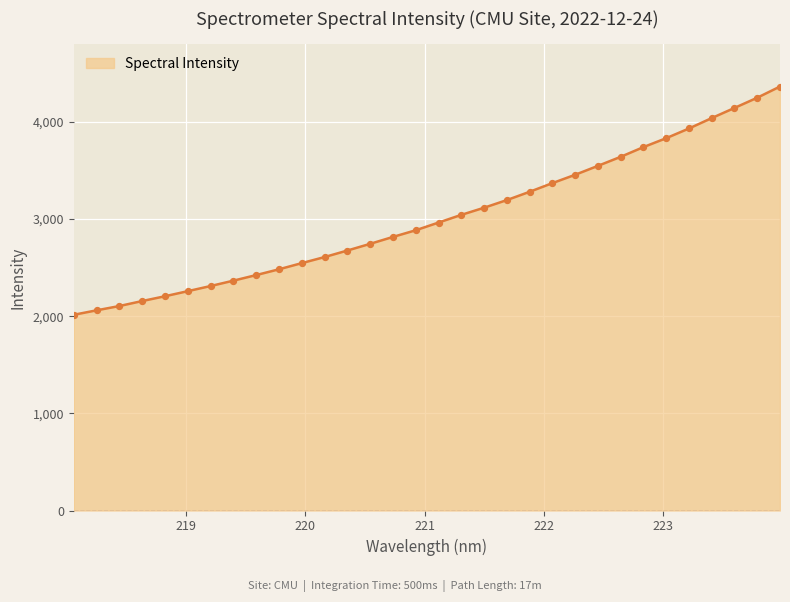

What is the difference between the maximum and minimum values?

2349.6